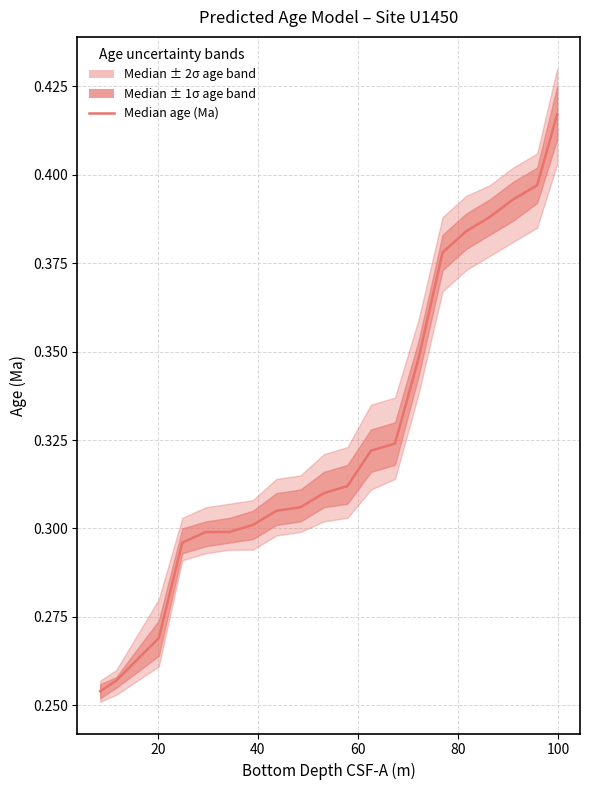

True or false: there are more than 0 points higher than both neighbors.

False